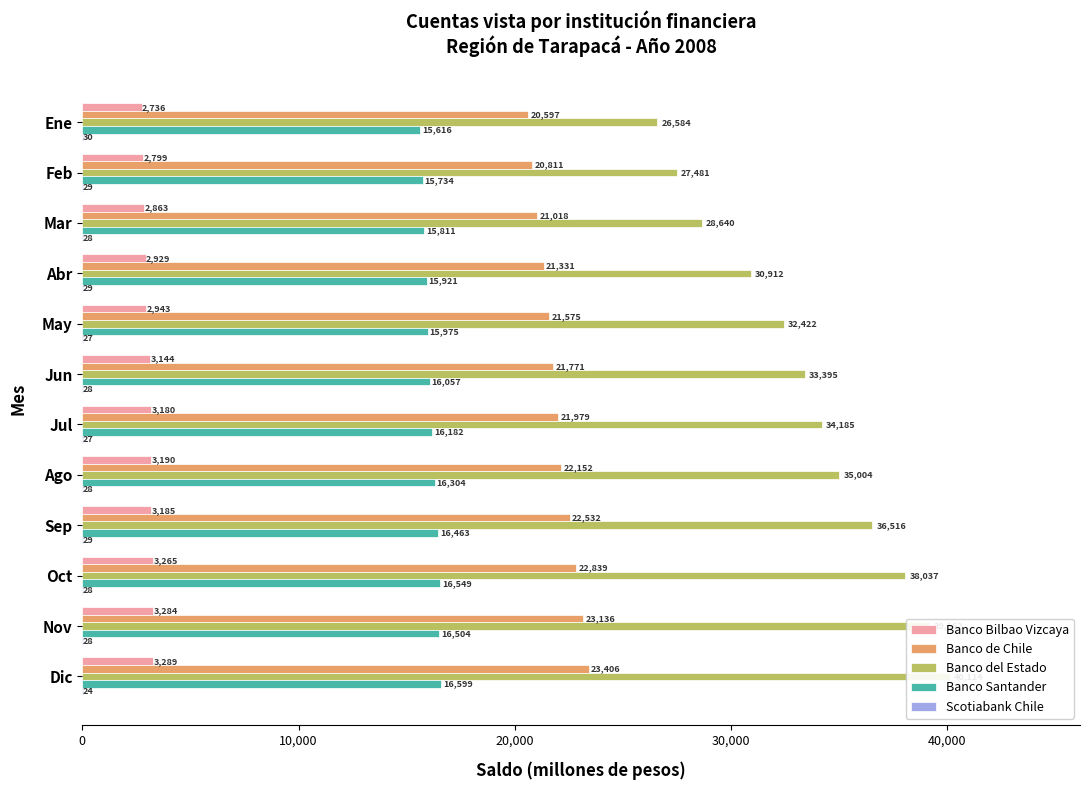

At how many categories does at least one series exceed 18583?

12